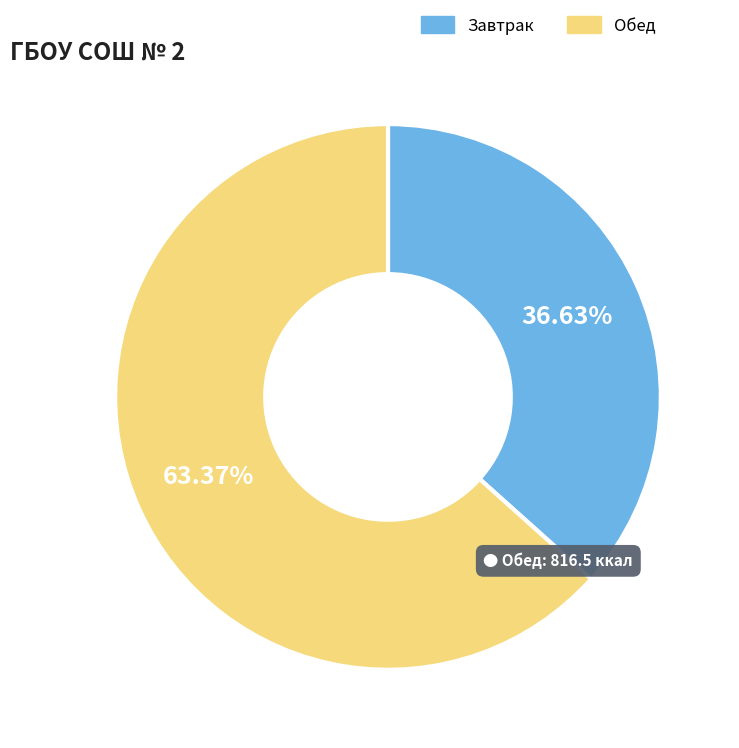

Does any single category account for the majority?

Yes